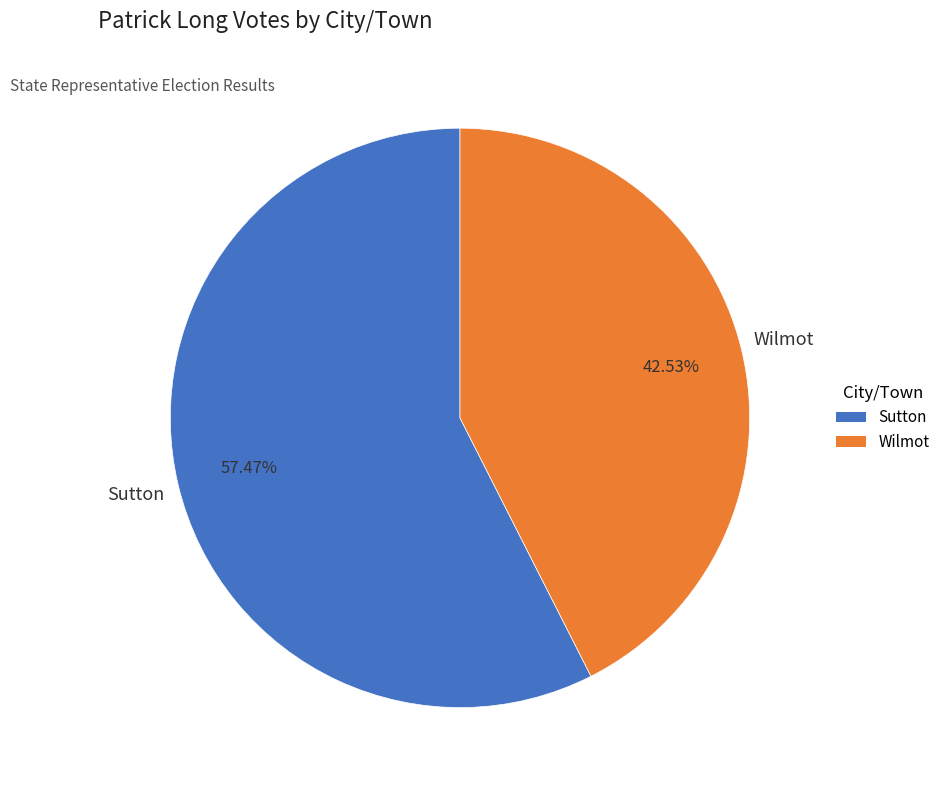

True or false: Sutton accounts for 57% of the total.

True